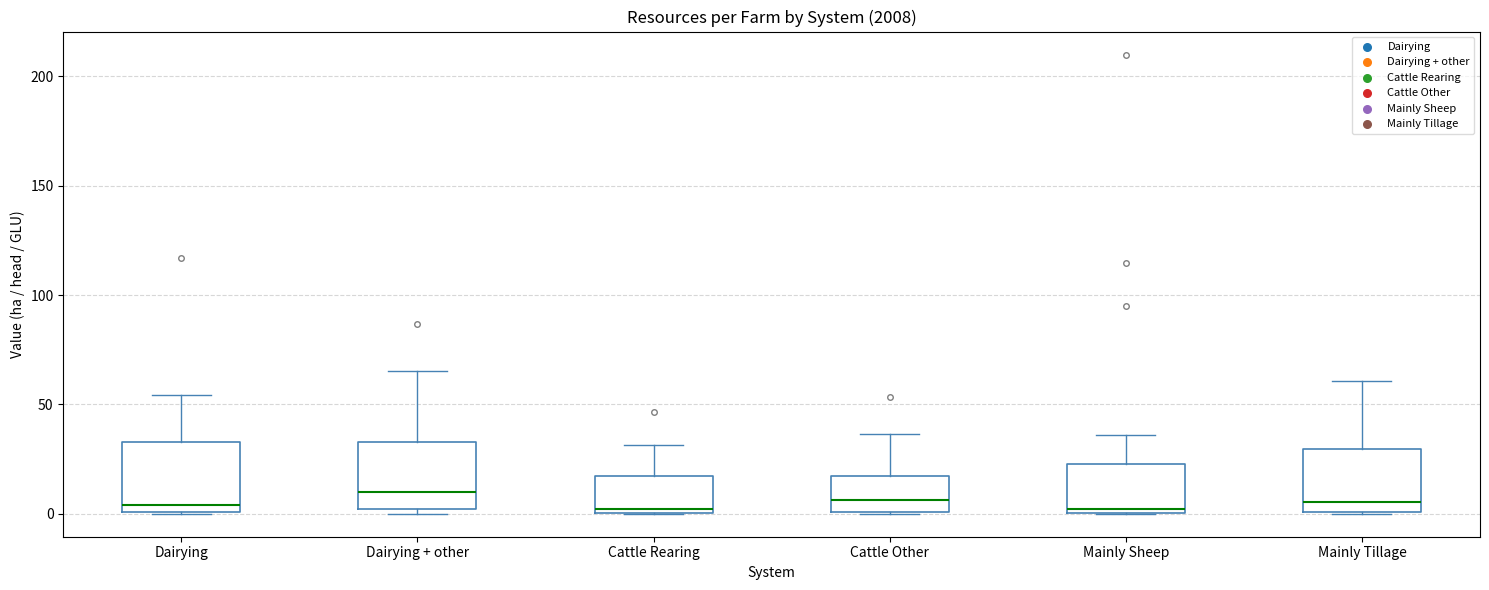

Reading left to right, transcribe this box plot: for each box, give where its median line is, the range the box spans, and where its two whiskers end, as read against the y-axis. The values are not printed on the chart, so give them approximately, as read against the axis.

Dairying: median 5, box 0 to 35, whiskers 0 to 55
Dairying + other: median 10, box 0 to 35, whiskers 0 (just below the box's lower edge) to 65
Cattle Rearing: median 0 (just above the box's lower edge), box 0 to 15, whiskers 0 to 30
Cattle Other: median 5, box 0 to 15, whiskers 0 to 35
Mainly Sheep: median 0 (just above the box's lower edge), box 0 to 25, whiskers 0 to 35
Mainly Tillage: median 5, box 0 to 30, whiskers 0 to 60